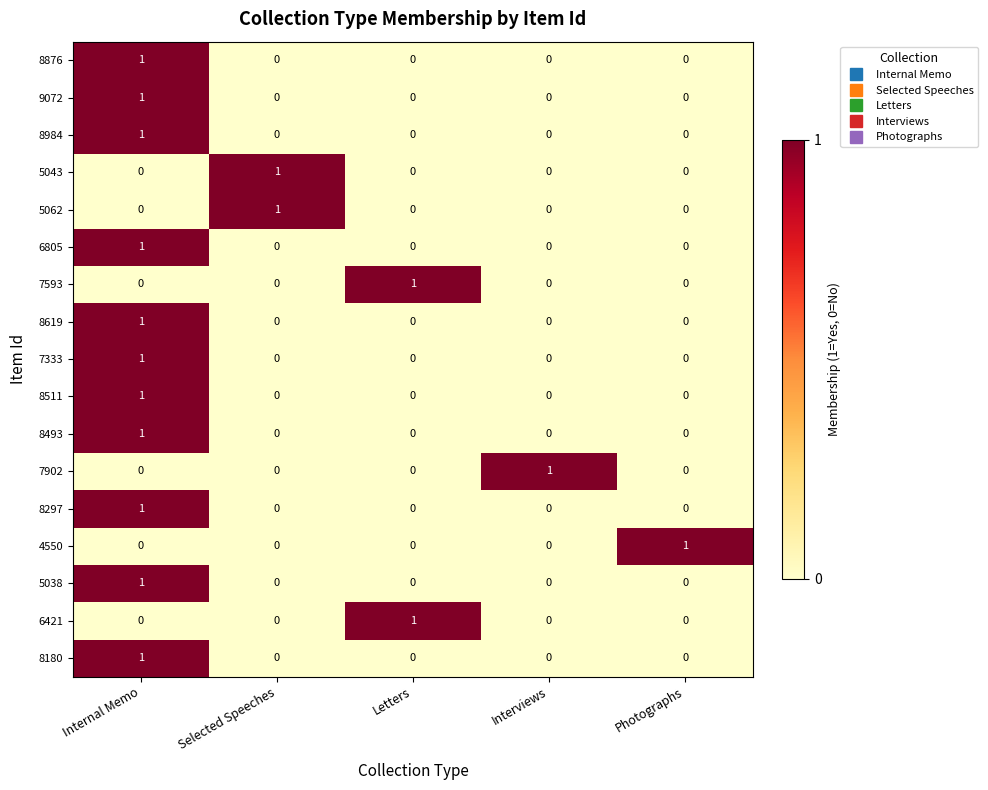

True or false: 8876 has a value of 0 at Photographs.

True